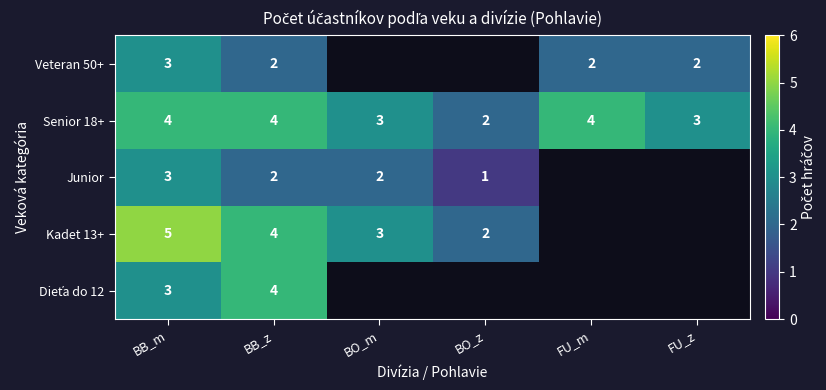

At which label does Senior 18+ reach its minimum?

BO_z